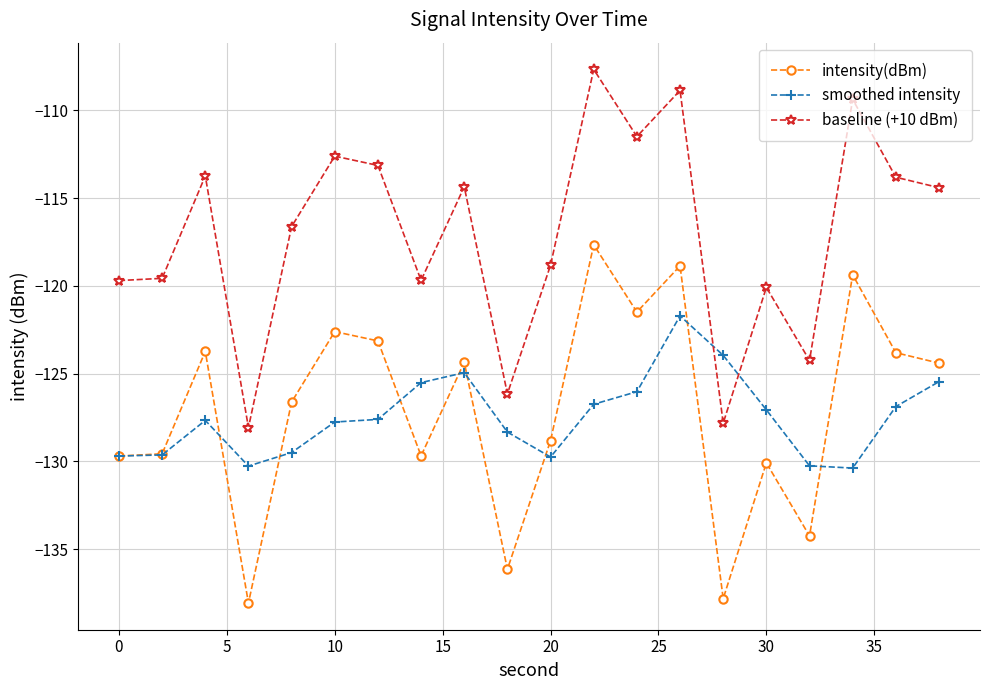

True or false: smoothed intensity has more than 0 points higher than both neighbors.

True